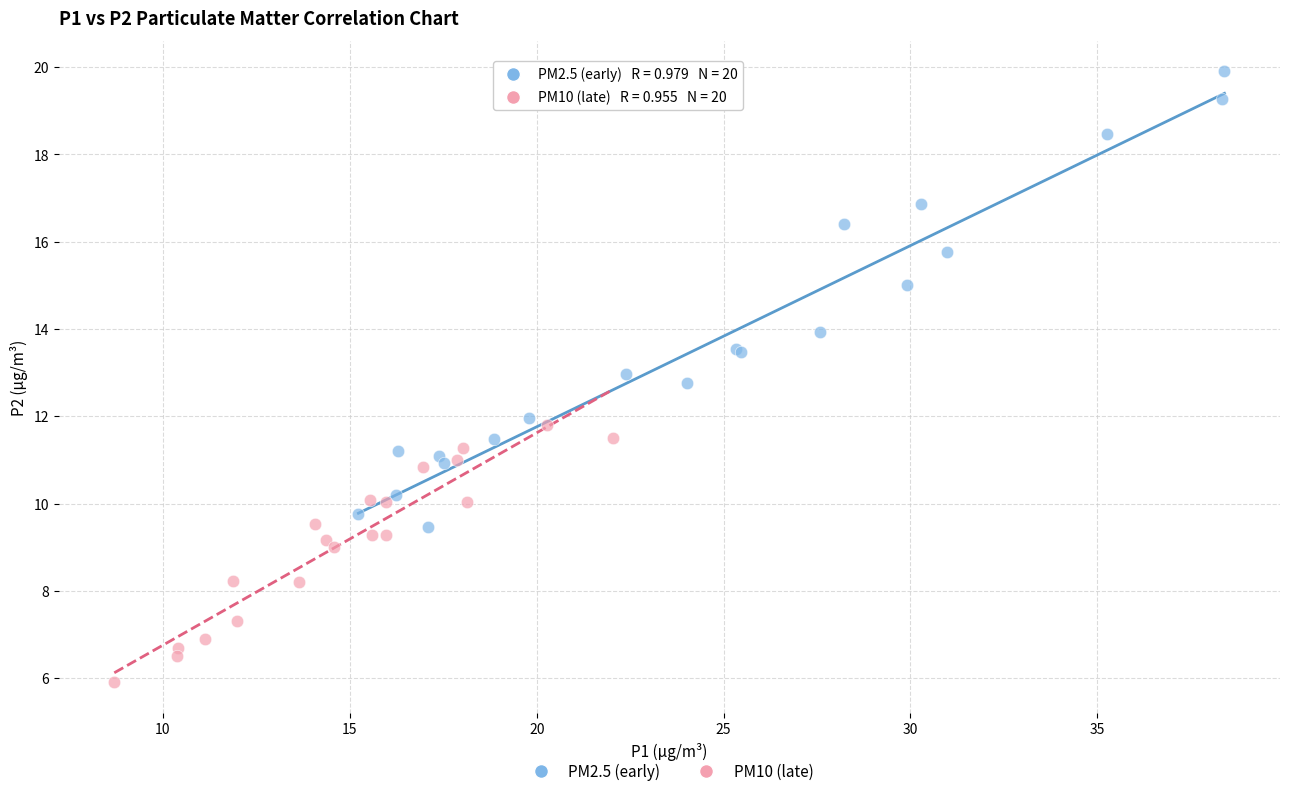

Which series has the widest spread of Y values?

PM2.5 (early)